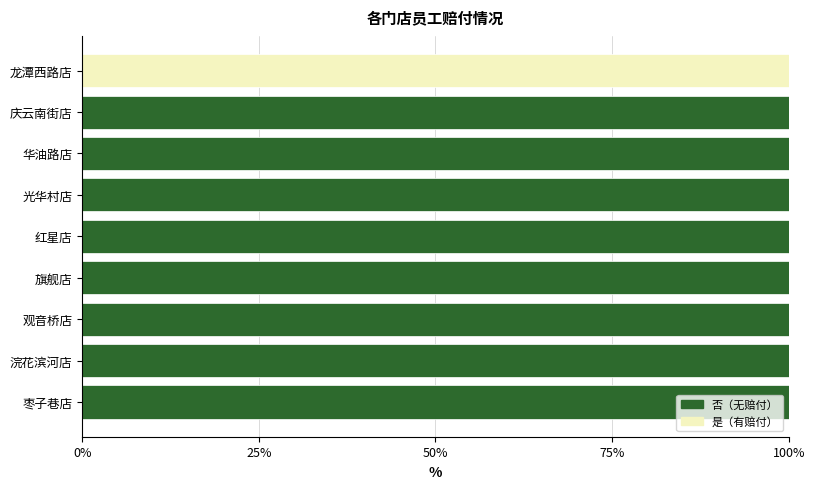

The value of 否（无赔付） at 庆云南街店 is 100. True or false?

True